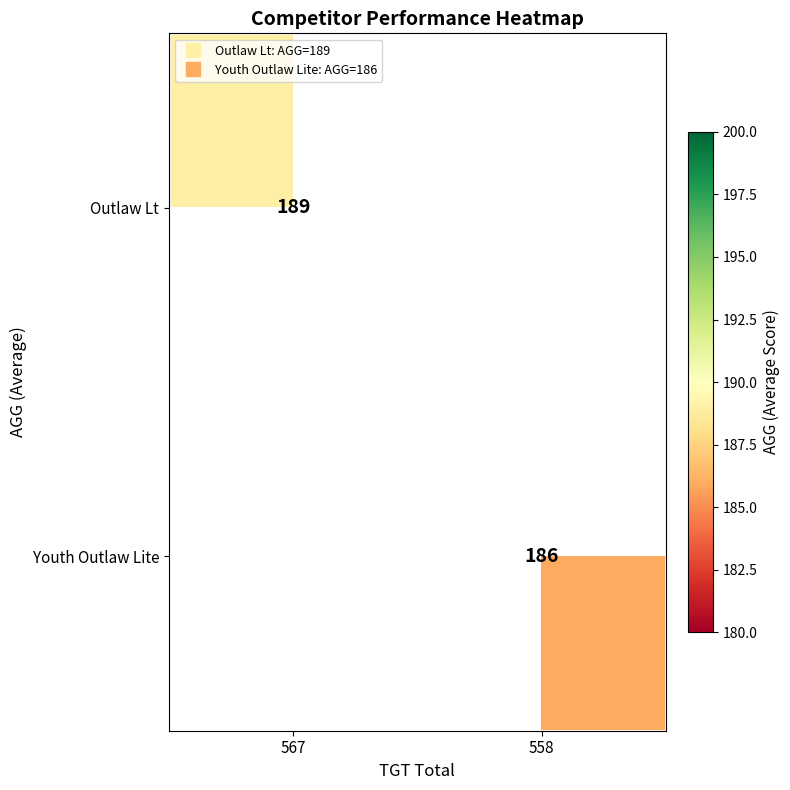

At which category does the chart reach its peak across all series?

567